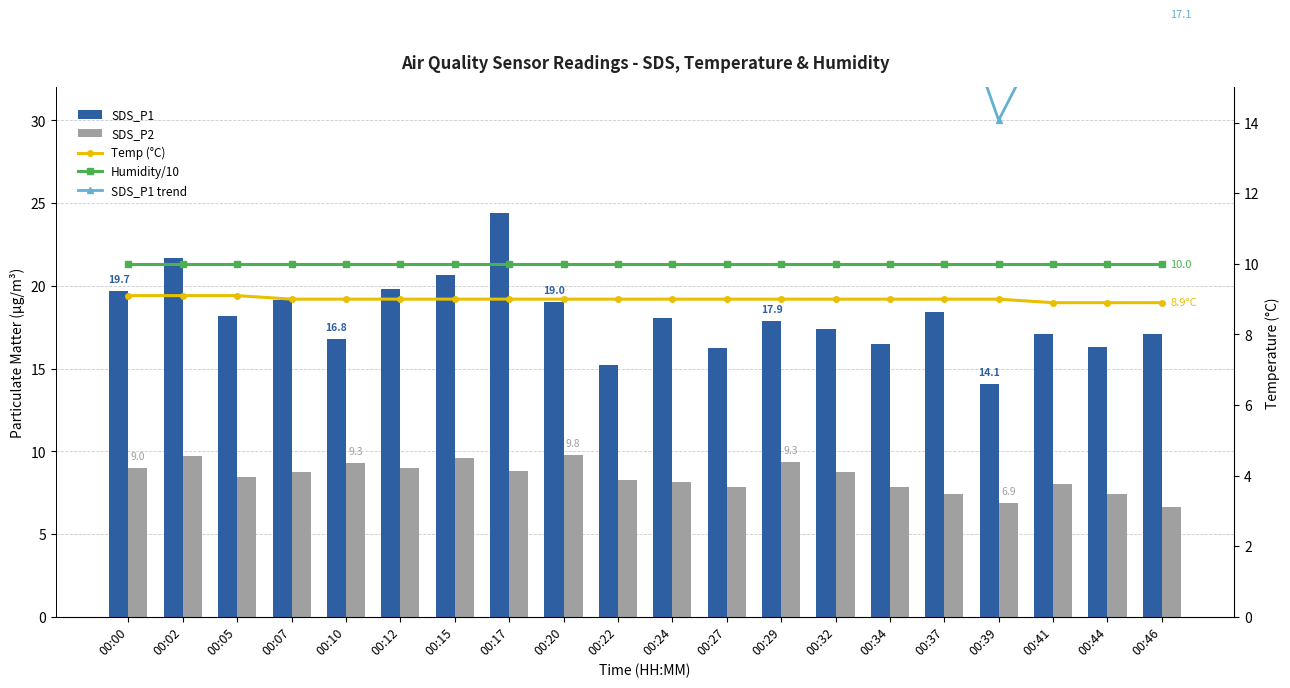

How many values in the SDS_P2 series exceed 8?

14